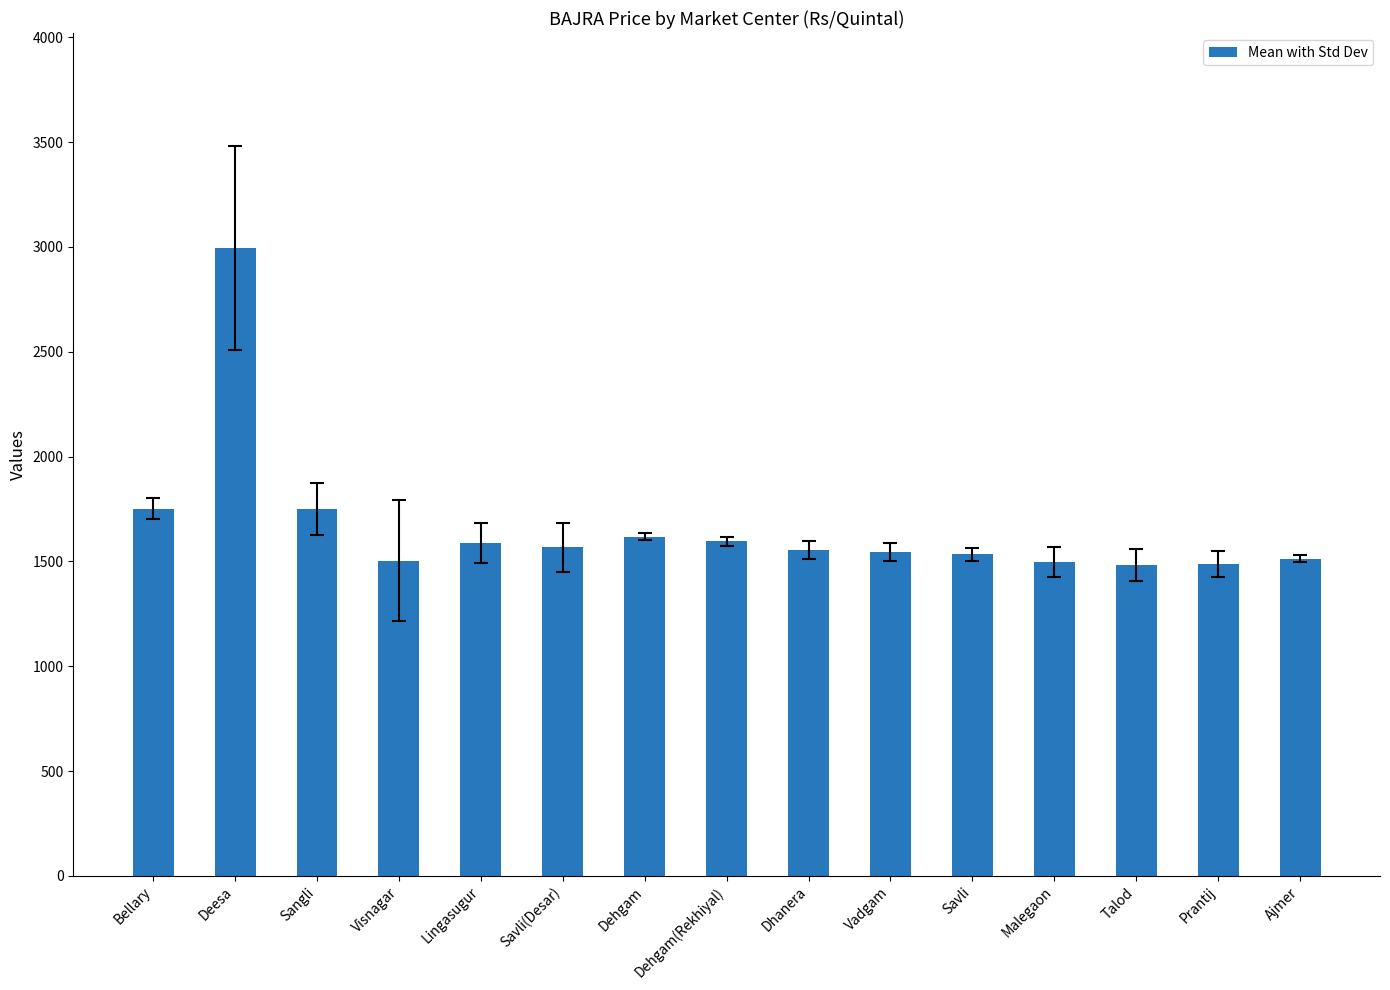

What is the minimum value shown in the chart?

1481.7